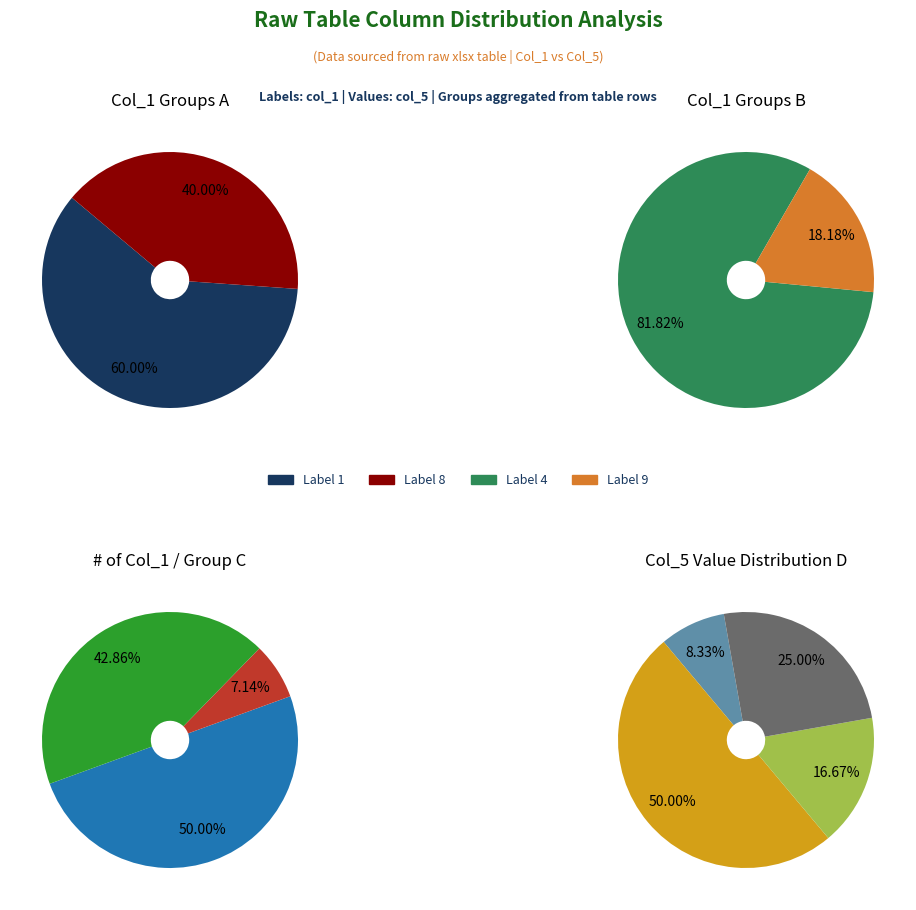

Does any single category account for the majority?

No